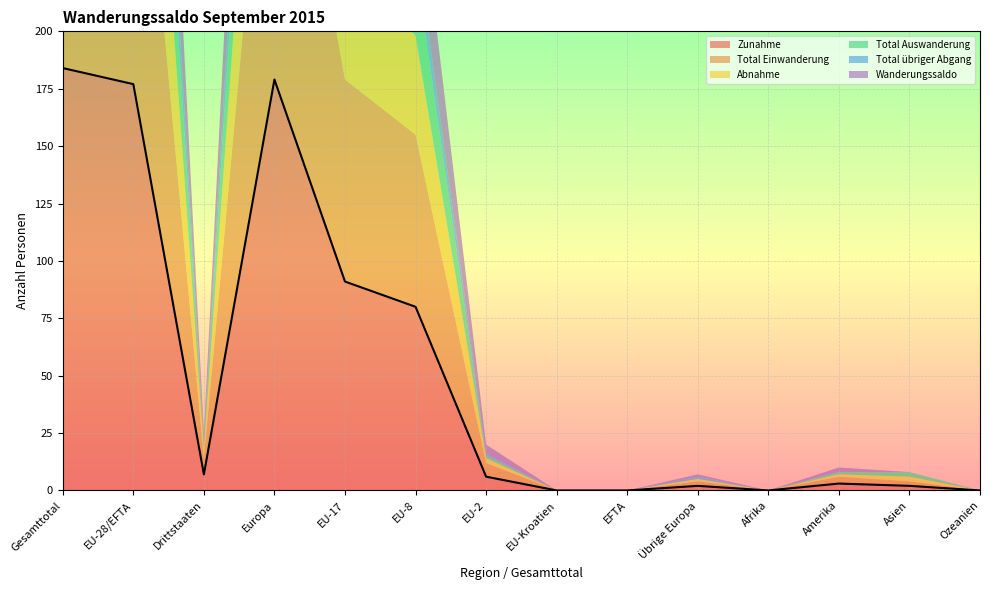

Is the value of Wanderungssaldo at Gesamttotal greater than the value of Total übriger Abgang at EU-17?

Yes